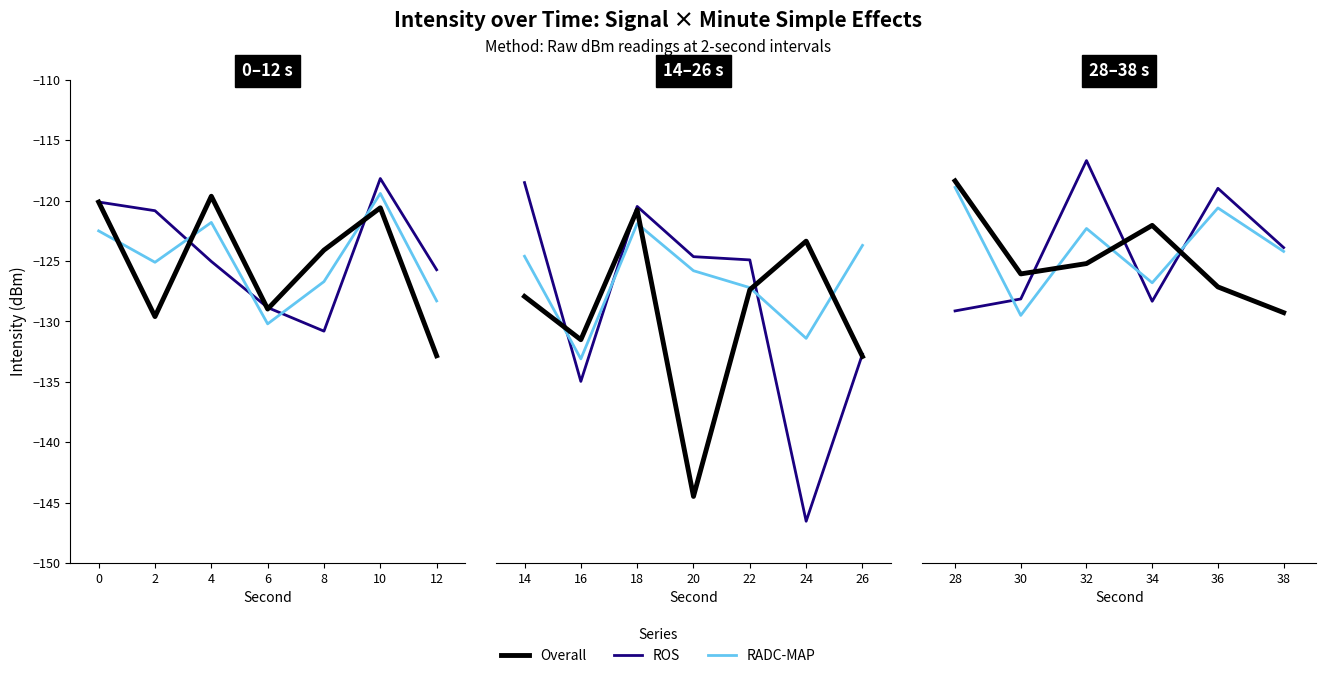

True or false: Overall has a value of -176.6 at 38.

False